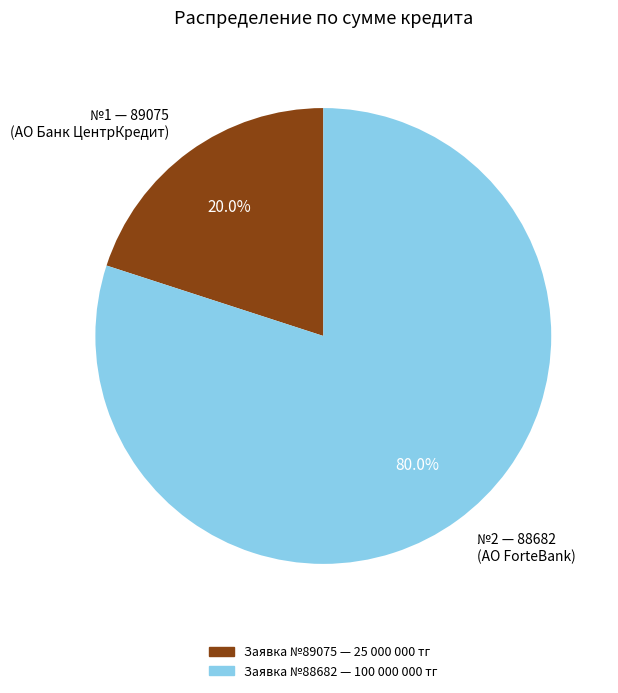

How many slices are in this pie chart?

2